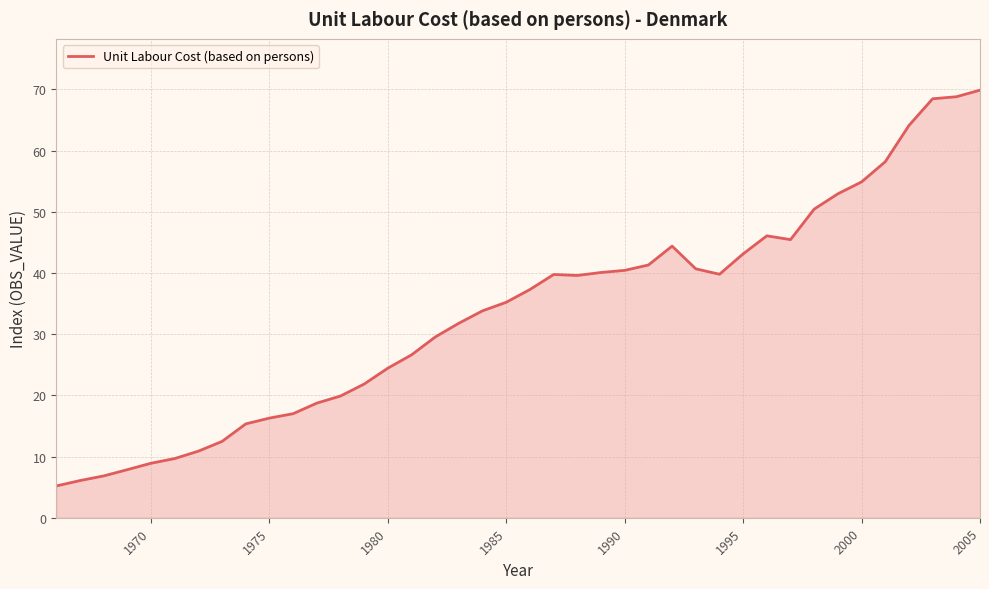

What is the smallest value displayed?

5.2